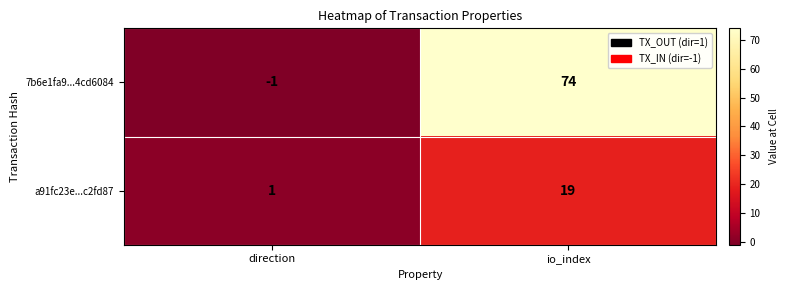

At how many categories does at least one series exceed 37?

1